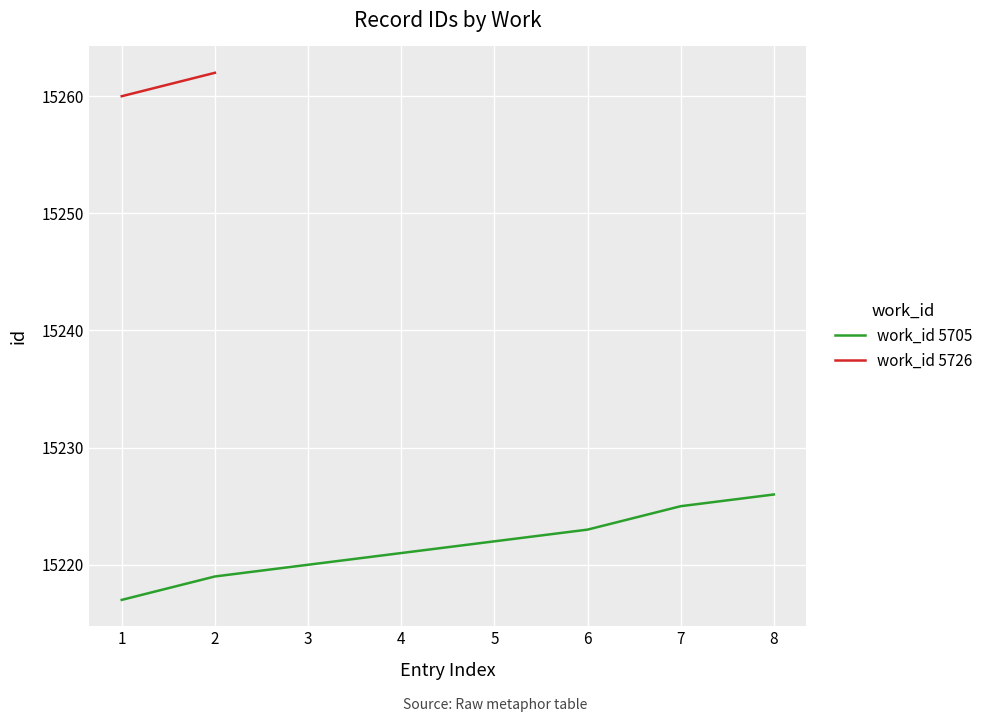

List the labels in order of work_id 5705 value, largest first.

8, 7, 6, 5, 4, 3, 2, 1